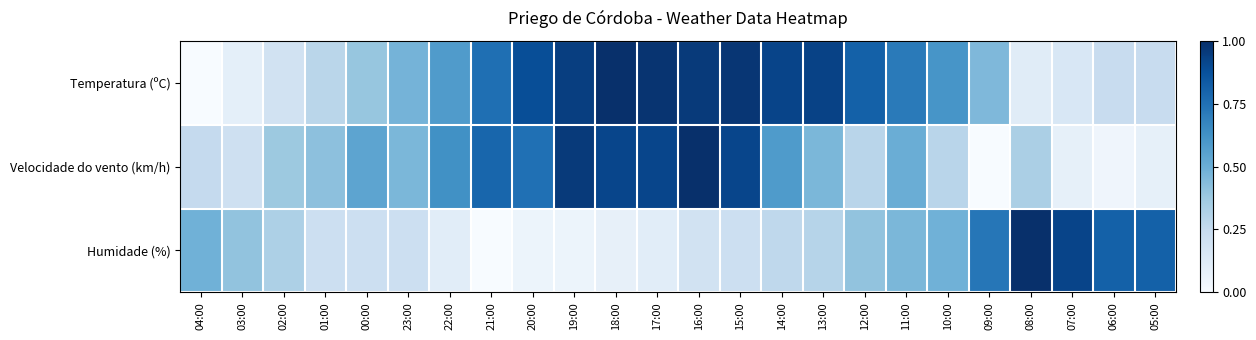

List the series in order of their overall mean, lowest first.

Humidade (%), Velocidade do vento (km/h), Temperatura (ºC)